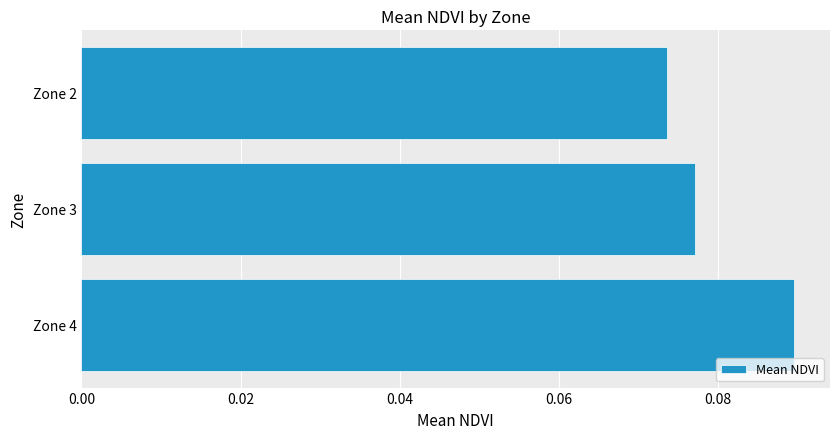

Which label corresponds to the smallest value in the chart?

Zone 2